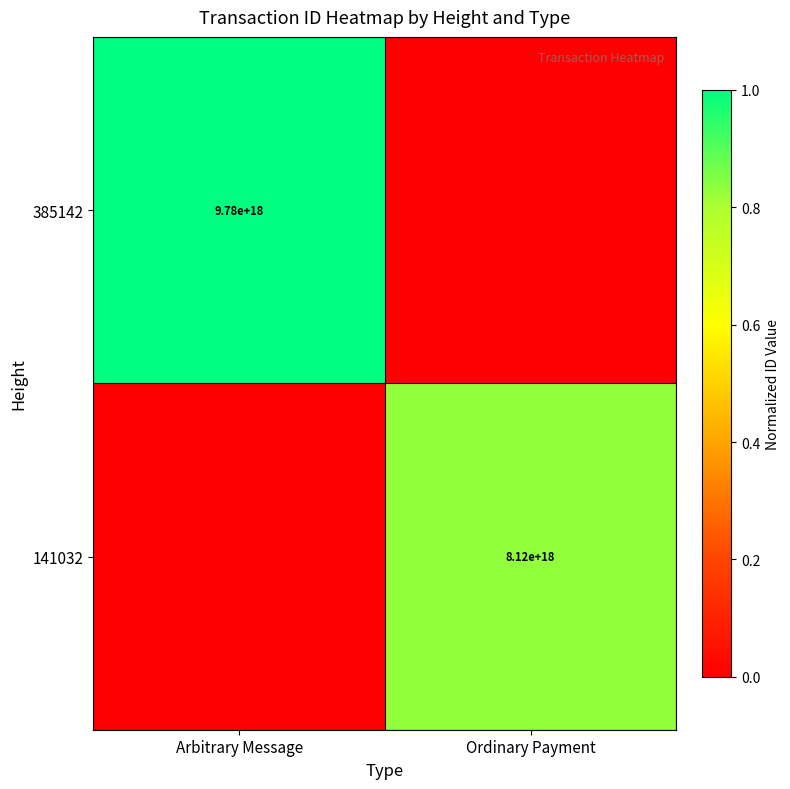

What is the spread (max minus min) of values at Arbitrary Message?

1.0